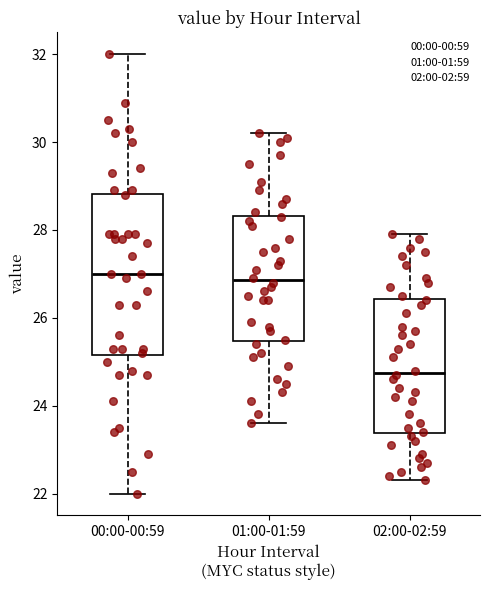

Which box is the tallest, from its lower edge to its upper edge?

00:00-00:59